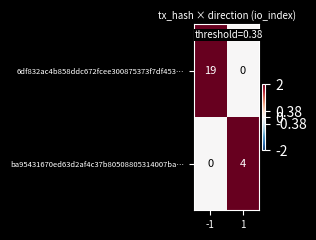

Which series has the widest spread of values?

6df832ac4b858ddc672fcee300875373f7df453…